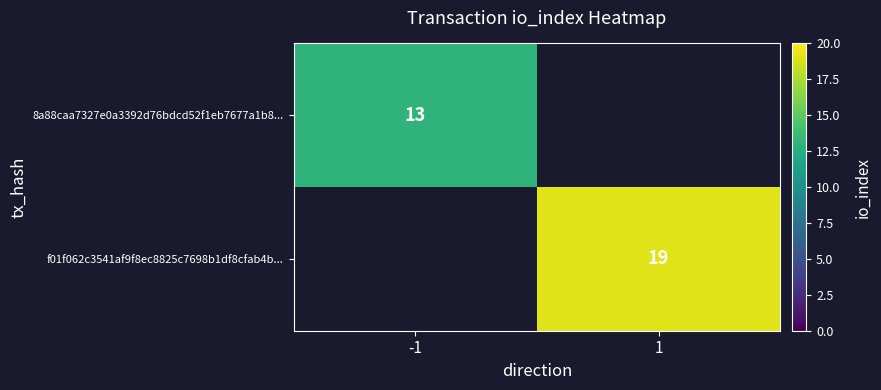

Is it true that f01f062c3541af9f8ec8825c7698b1df8cfab4b... equals 25 at 1?

False